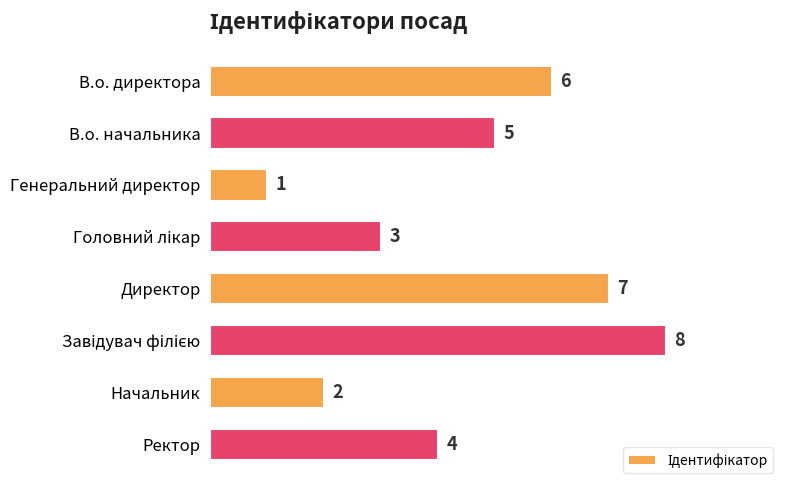

Between В.о. директора and Директор, which is larger?

Директор